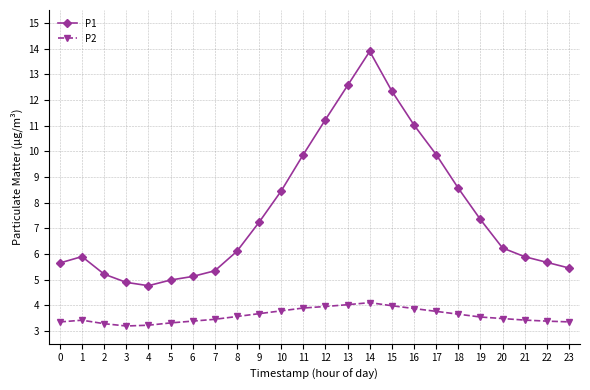

What is the difference between the P2 values at 9 and 3?

0.5